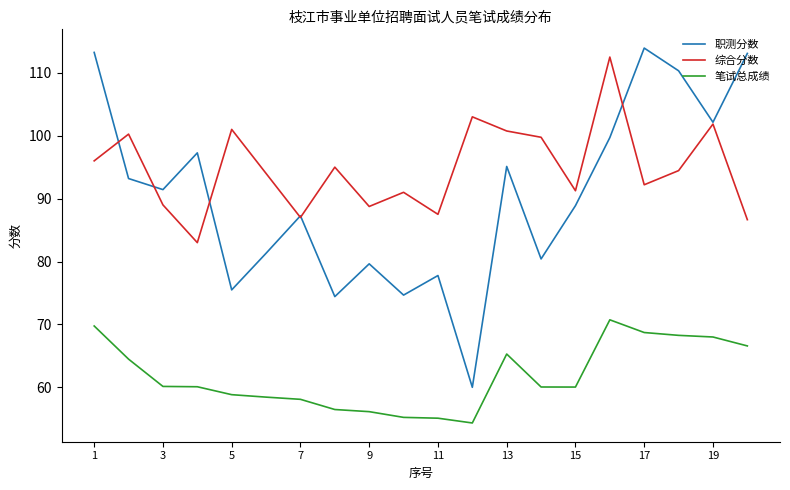

Which series has the largest total across all categories?

综合分数